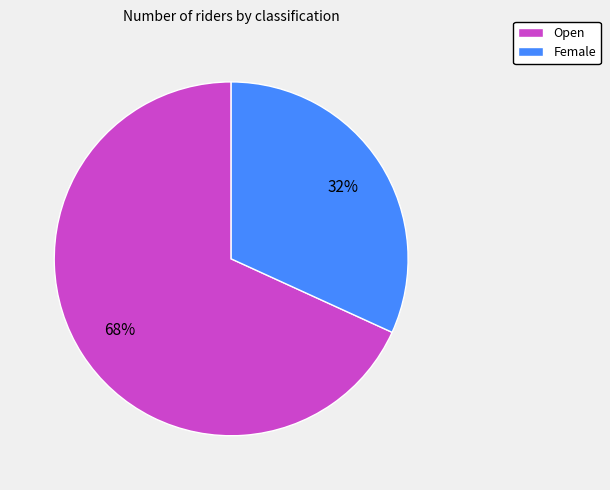

Which has a higher value, Female or Open?

Open